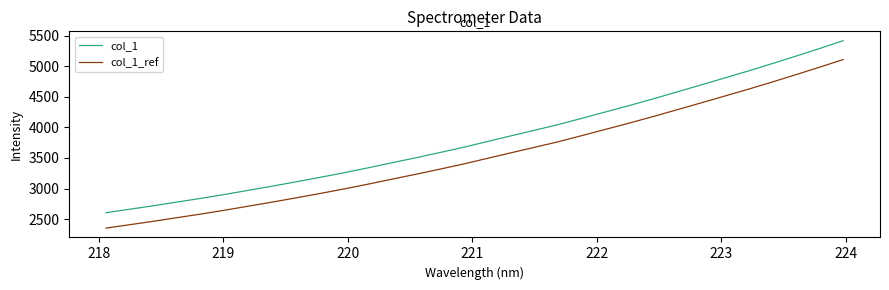

What is the difference between the maximum and minimum values in the col_1 series?

2813.7